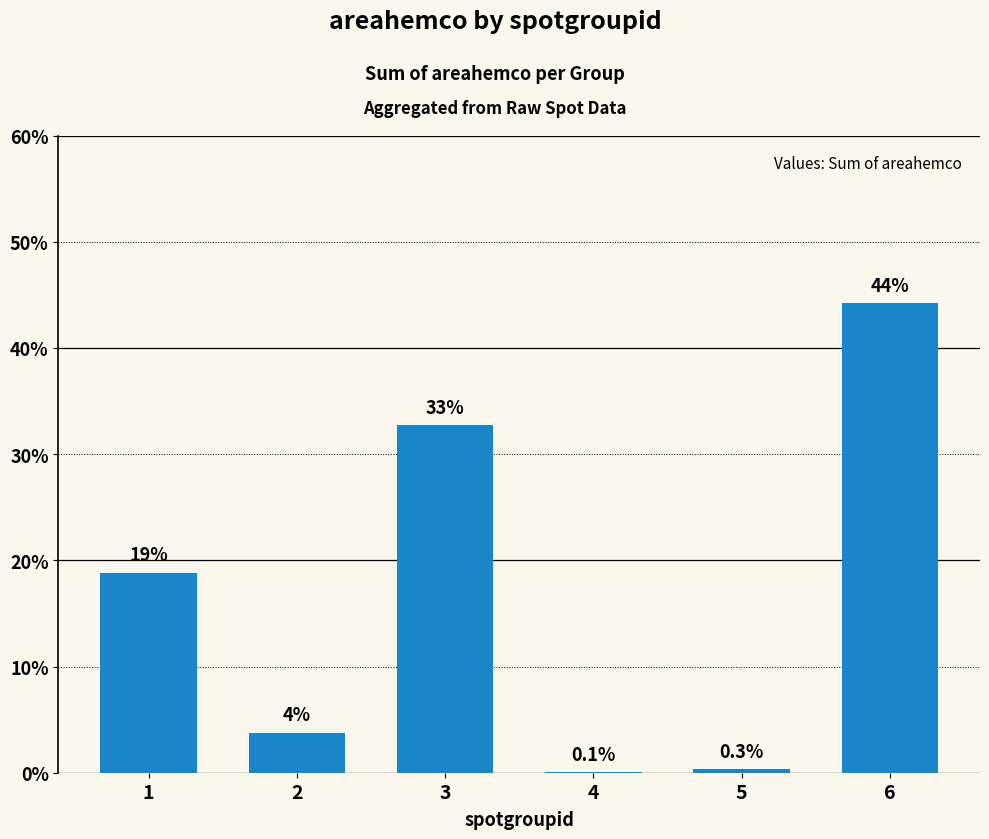

What value does the data have at 5?

0.3